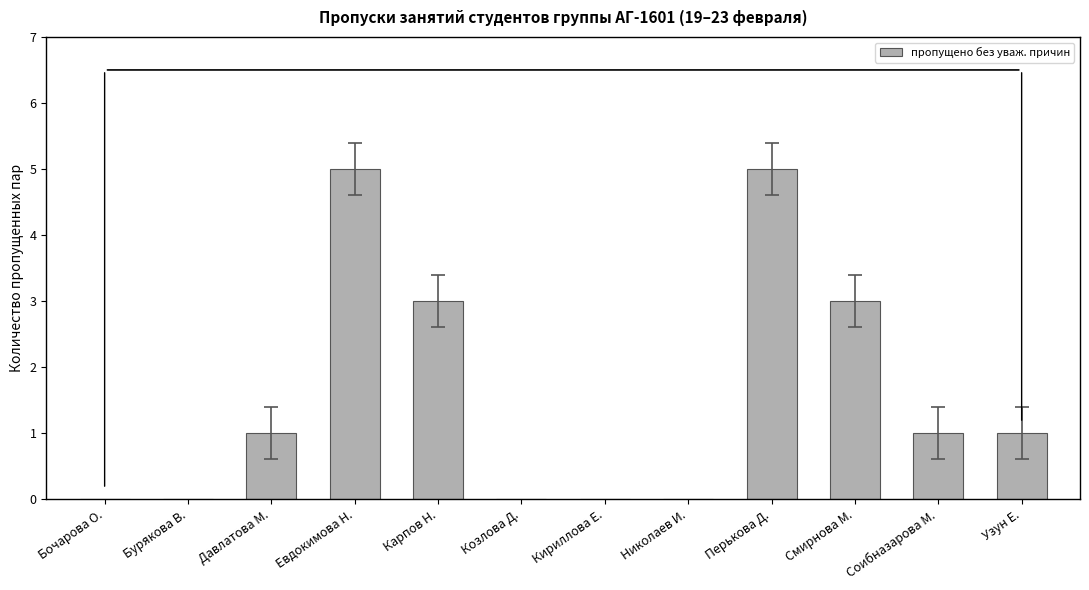

What is the sum of all values?

19